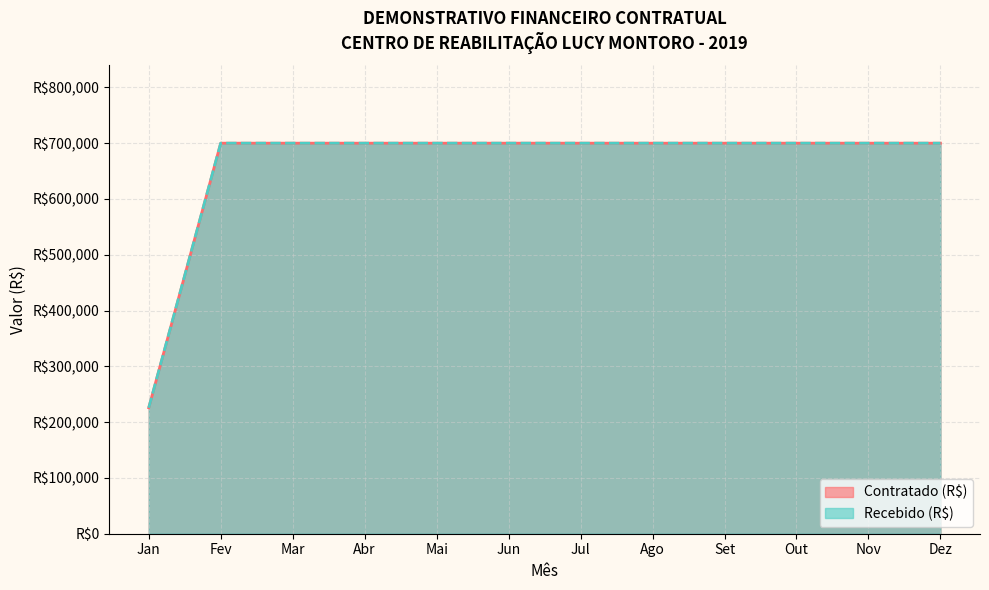

How many lines are shown in the chart?

2